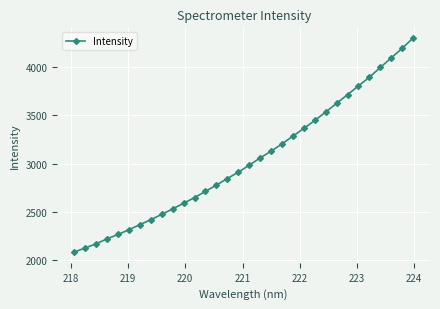

What is the difference between the second highest and minimum values?

2110.1